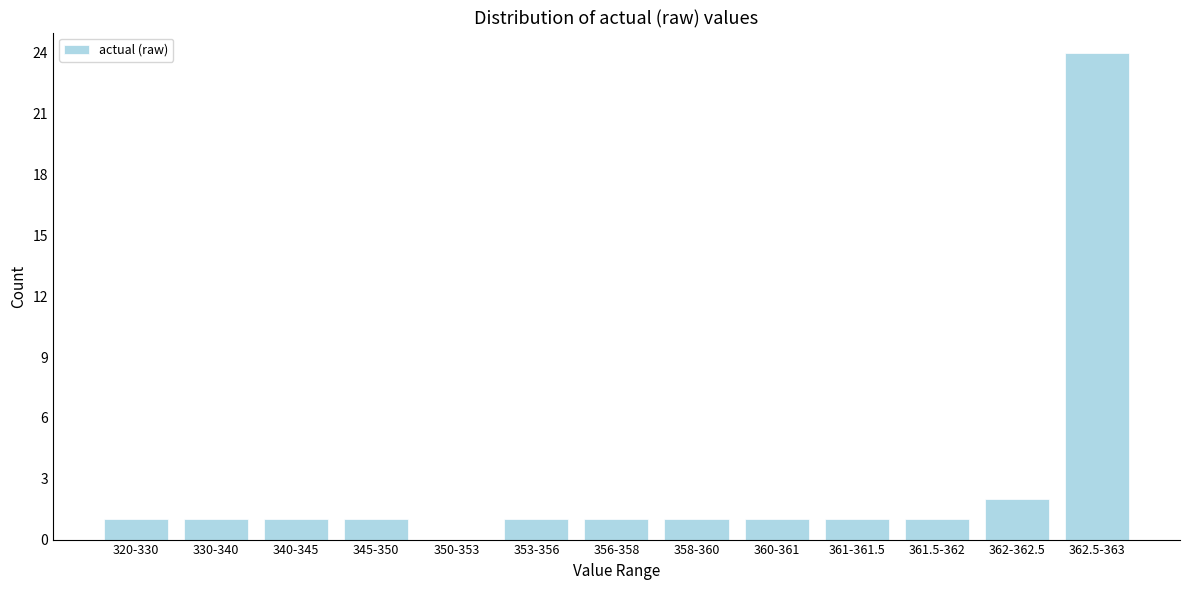

Reading left to right, list all the values displayed in this chart.

320-330=1	330-340=1	340-345=1	345-350=1	350-353=0	353-356=1	356-358=1	358-360=1	360-361=1	361-361.5=1	361.5-362=1	362-362.5=2	362.5-363=24